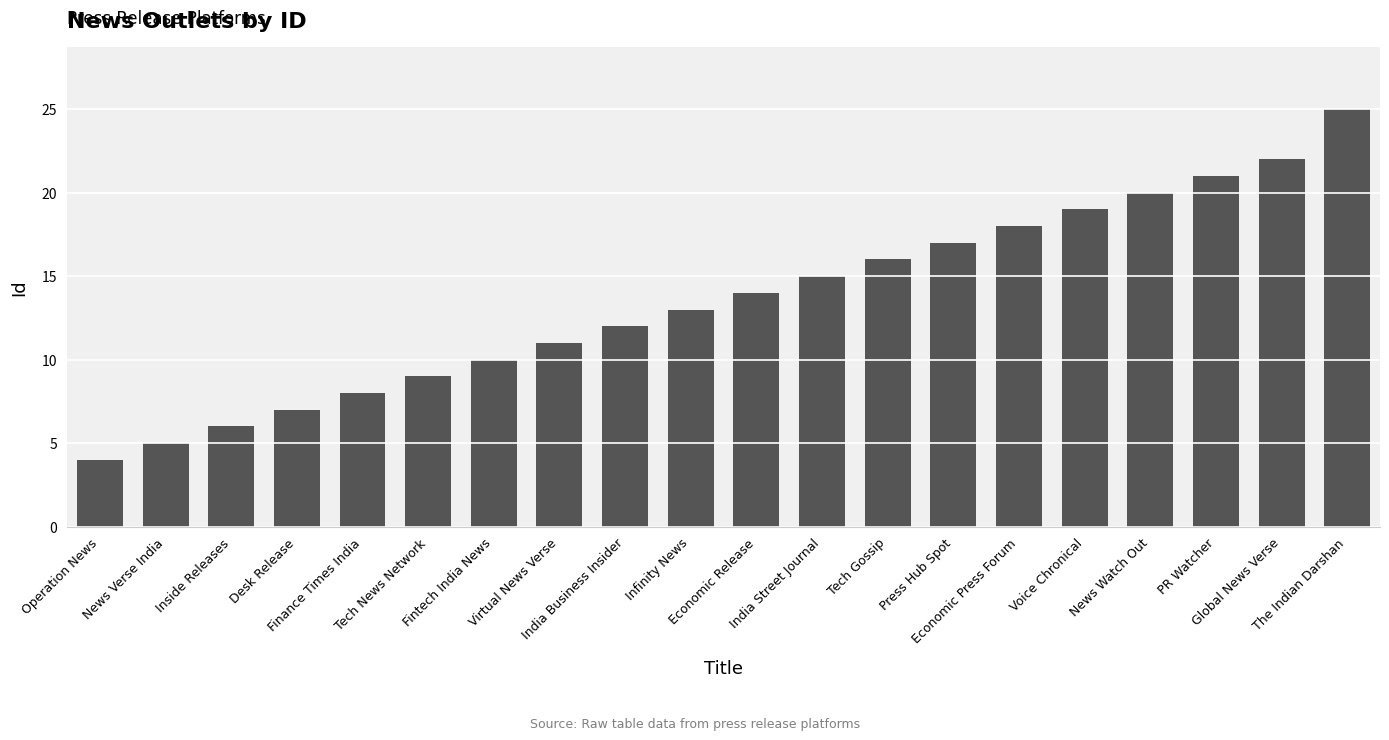

Reading left to right, list all the values displayed in this chart.

4	5	6	7	8	9	10	11	12	13	14	15	16	17	18	19	20	21	22	25